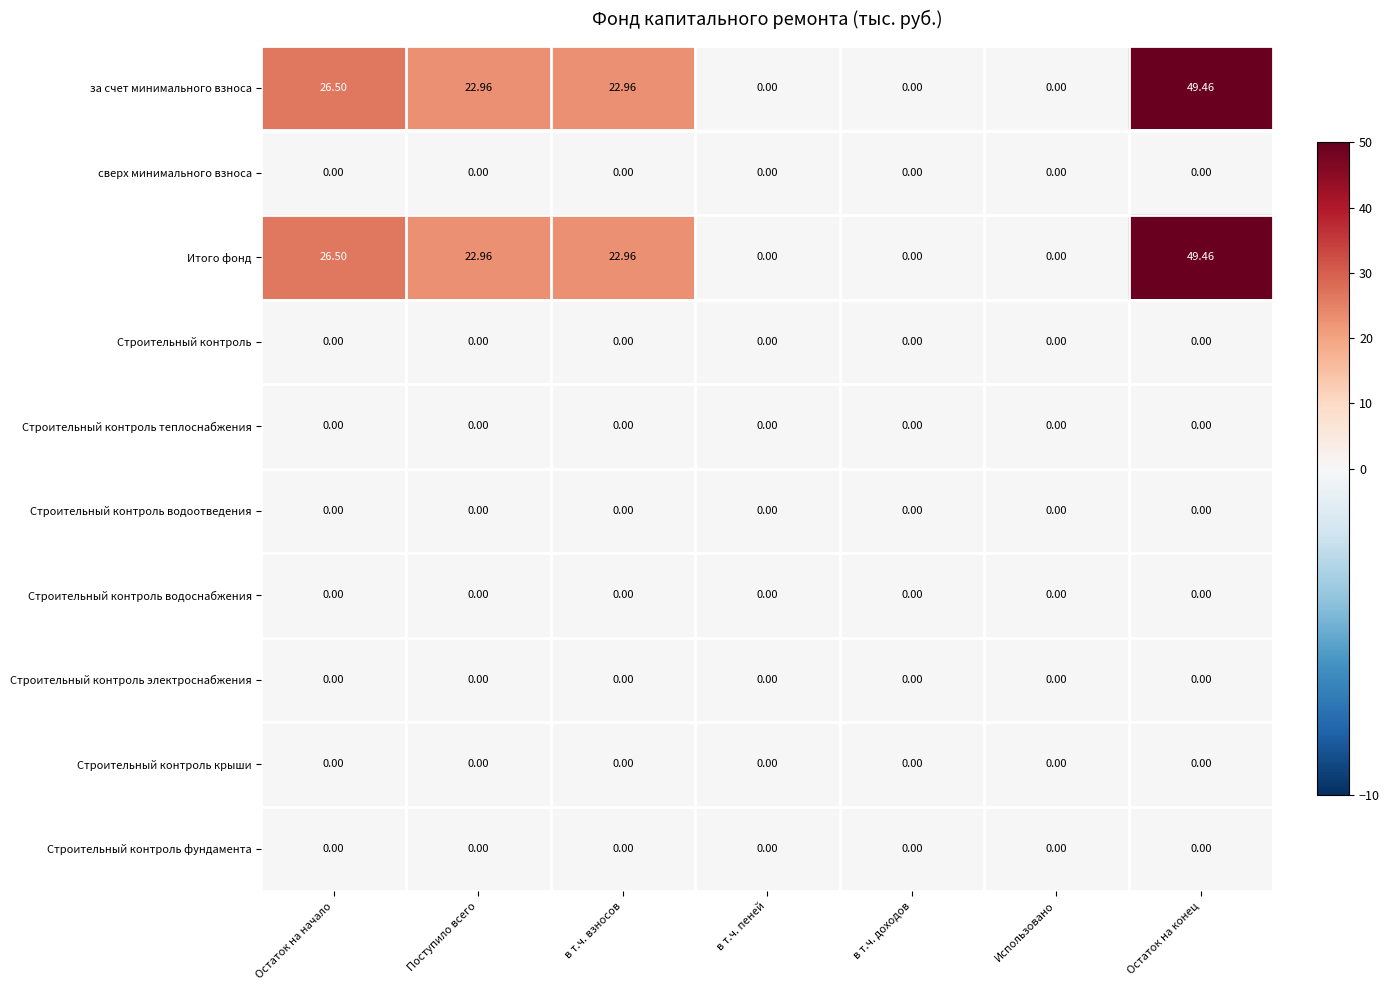

Which label corresponds to the largest value in the chart?

Остаток на конец